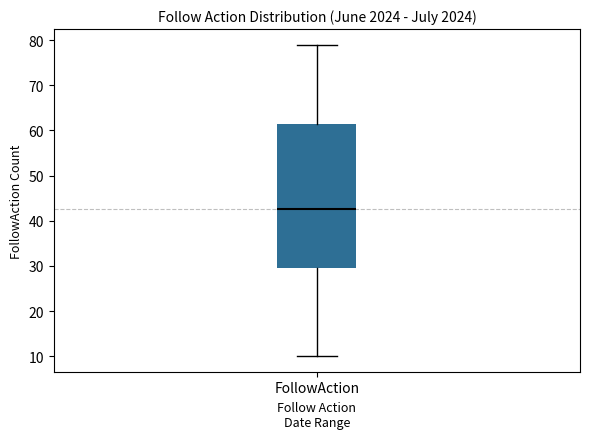

Transcribe this box plot: give where the median line is, the range the box spans, and where the two whiskers end, as read against the y-axis. The values are not printed on the chart, so give them approximately, as read against the axis.

median 43, box 30 to 62, whiskers 10 to 79